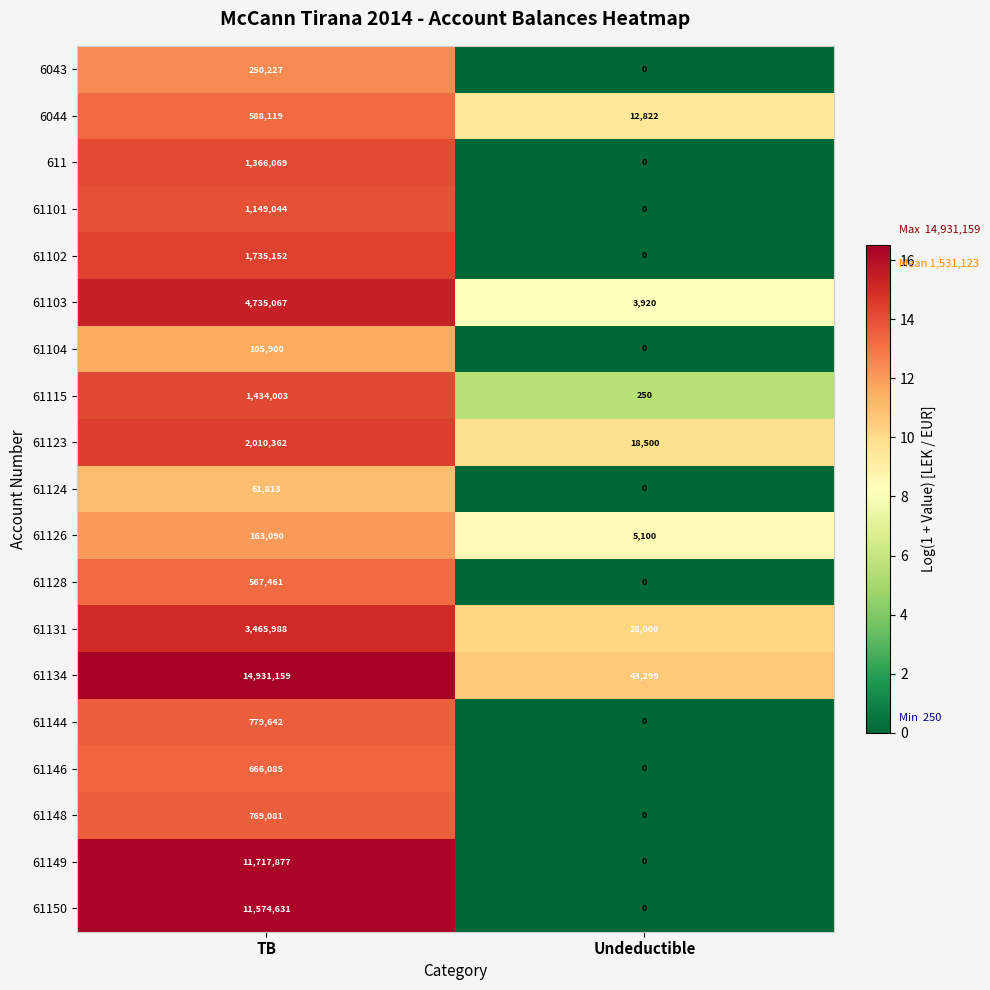

The 61144 series shows 0 at Undeductible. True or false?

True